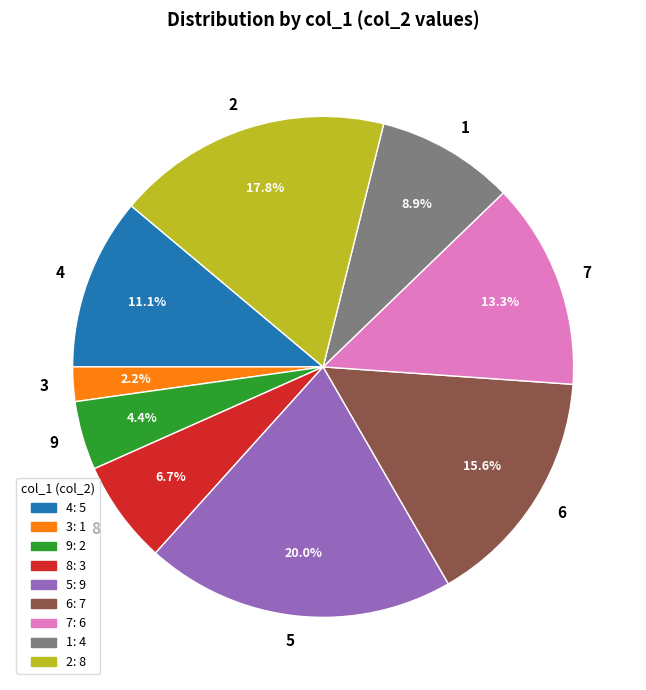

To the nearest percent, what is the difference between the 1 and 7 slice percentages?

4%